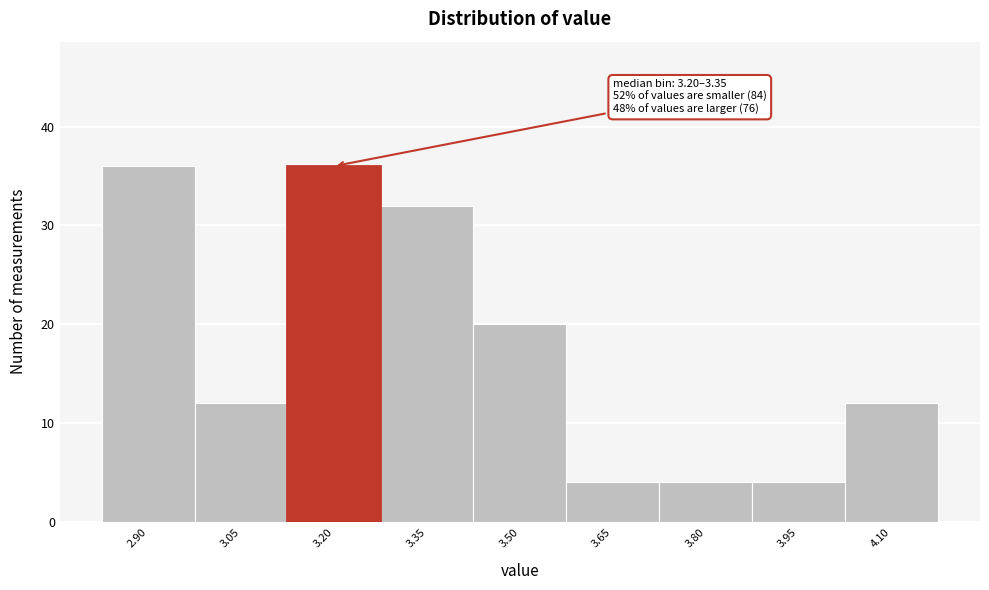

Reading left to right, transcribe all the data shown in this chart.

36	12	36	32	20	4	4	4	12